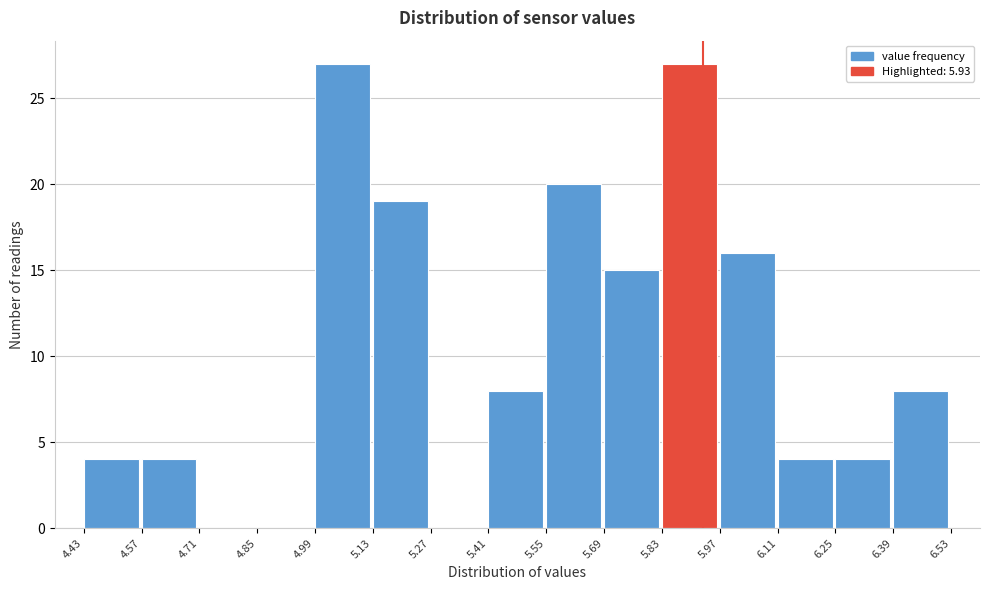

Reading left to right, list every bar in this chart as the range it spans on the x-axis followed by its height. The values are not printed on the chart, so give them approximately, as read against the axis.

4.43 to 4.57: 4
4.57 to 4.71: 4
4.71 to 4.85: 0
4.85 to 4.99: 0
4.99 to 5.13: 27
5.13 to 5.27: 19
5.27 to 5.41: 0
5.41 to 5.55: 8
5.55 to 5.69: 20
5.69 to 5.83: 15
5.83 to 5.97: 27
5.97 to 6.11: 16
6.11 to 6.25: 4
6.25 to 6.39: 4
6.39 to 6.53: 8